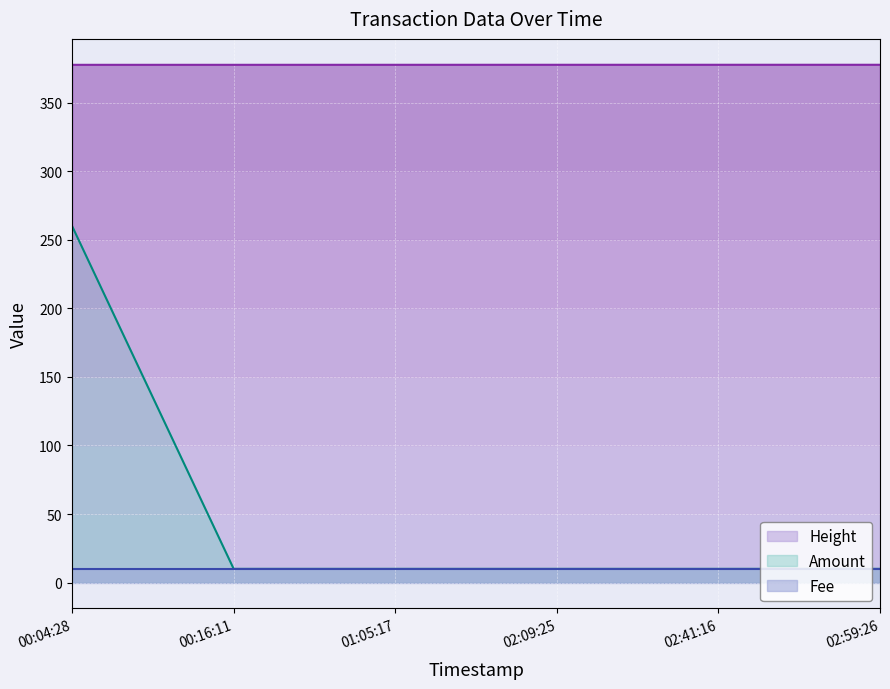

True or false: Height and Amount intersect in this chart.

False